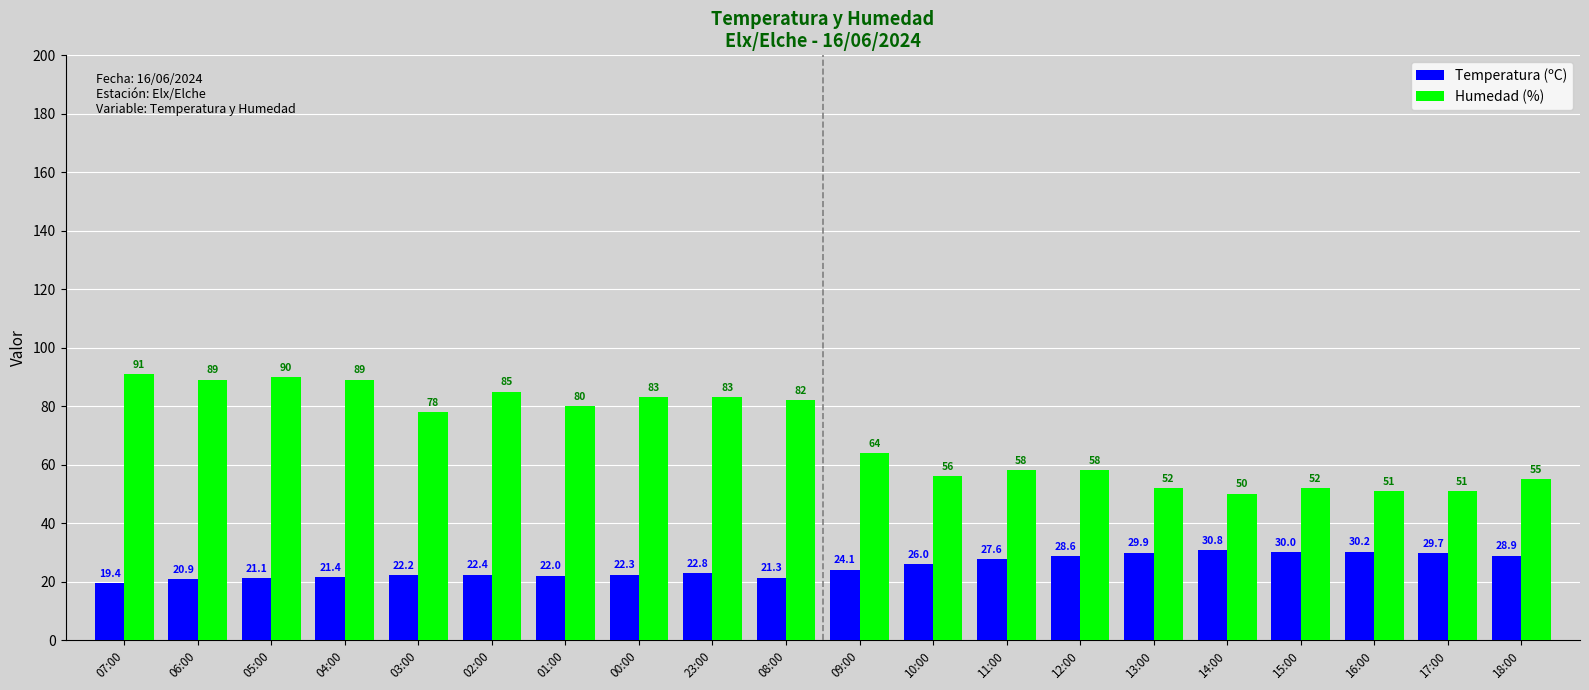

How many series are shown in this chart?

2